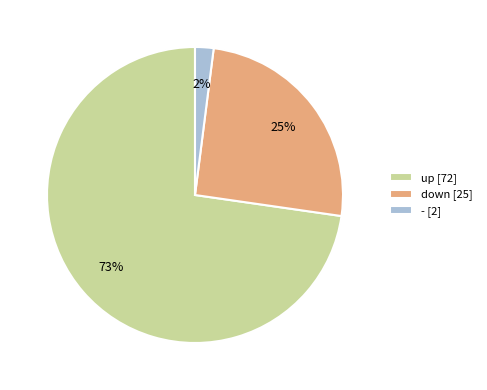

Rank the categories by value from lowest to highest.

-, down, up